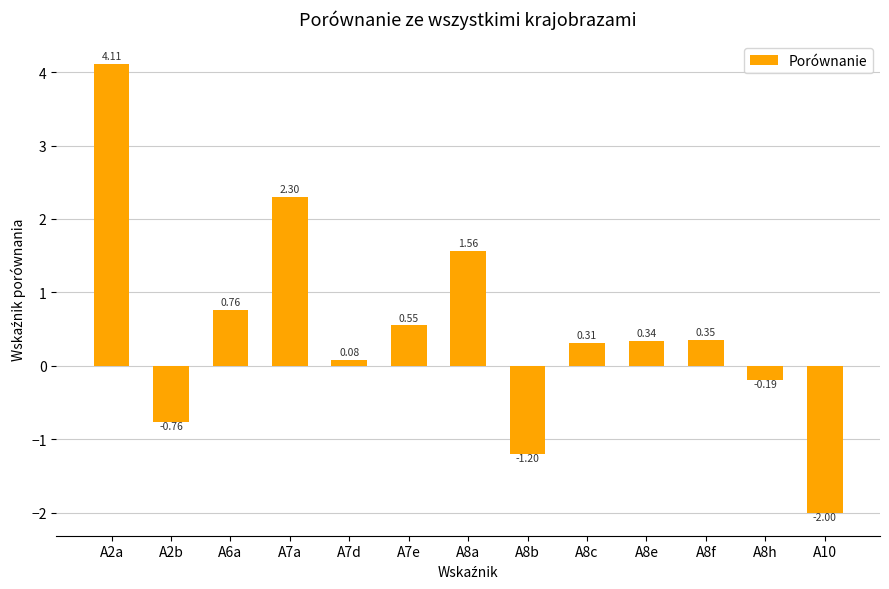

What is the change in value from A2b to A8h?

+0.6